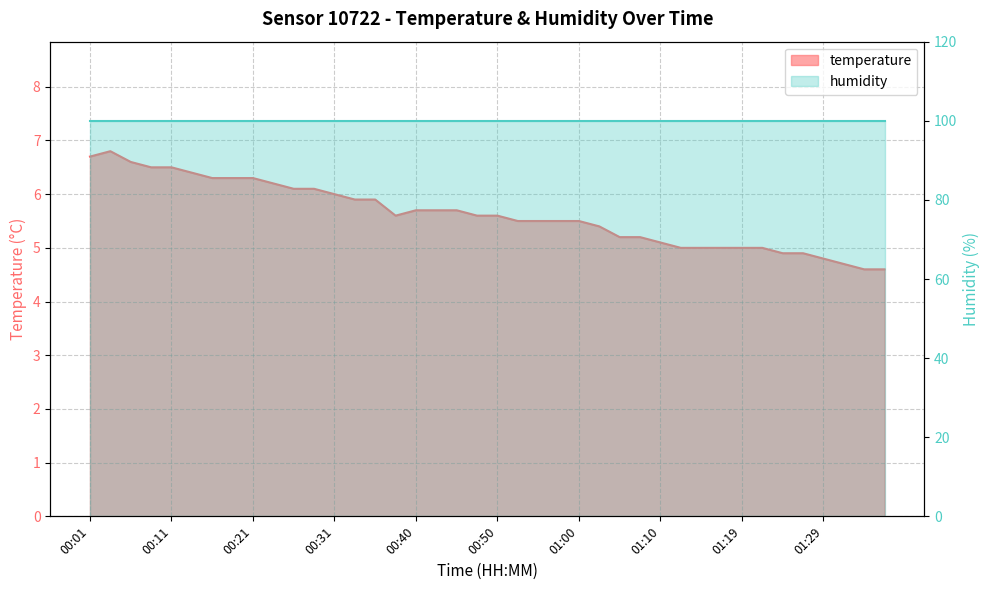

Between 00:08 and 01:02, which is larger?

00:08